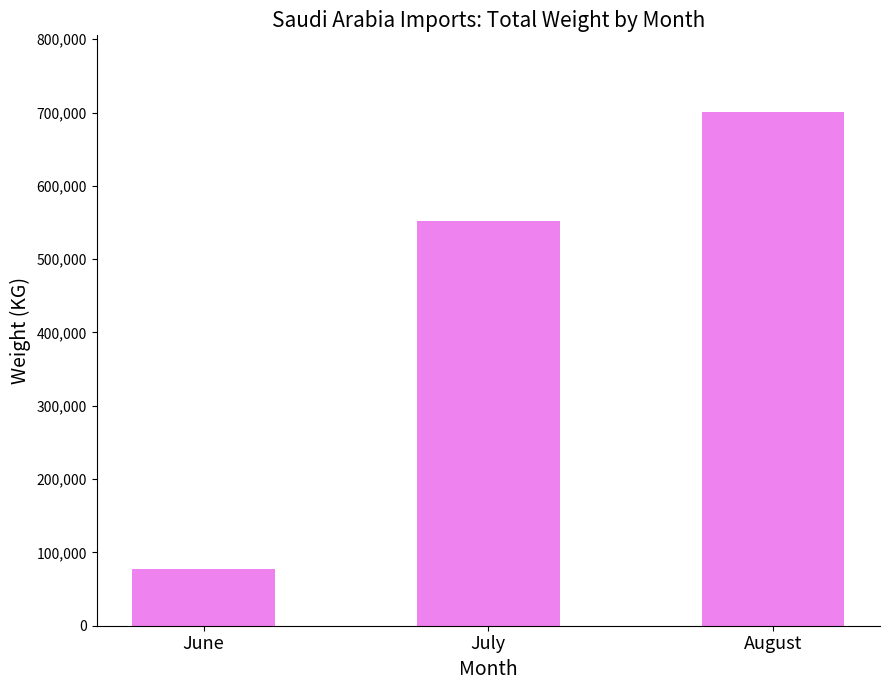

How many categories are shown in the chart?

3